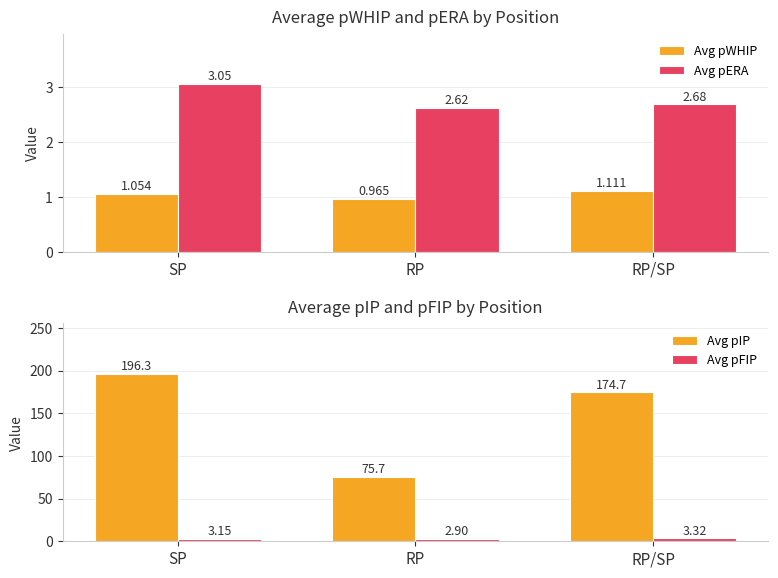

What is the label of the 2nd bar from the left?

RP